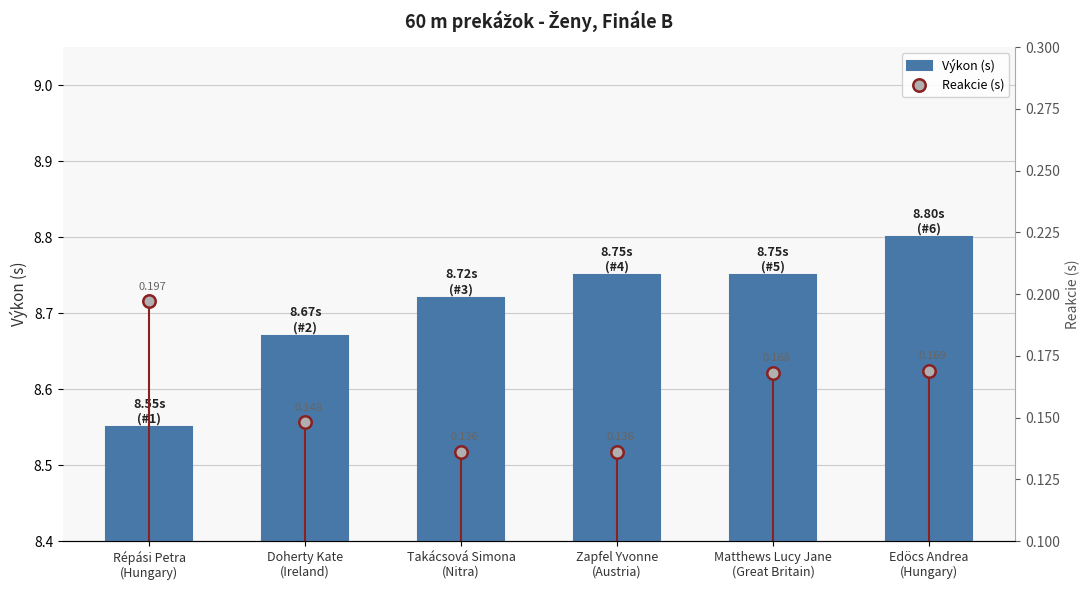

At how many categories does at least one series exceed 6?

6